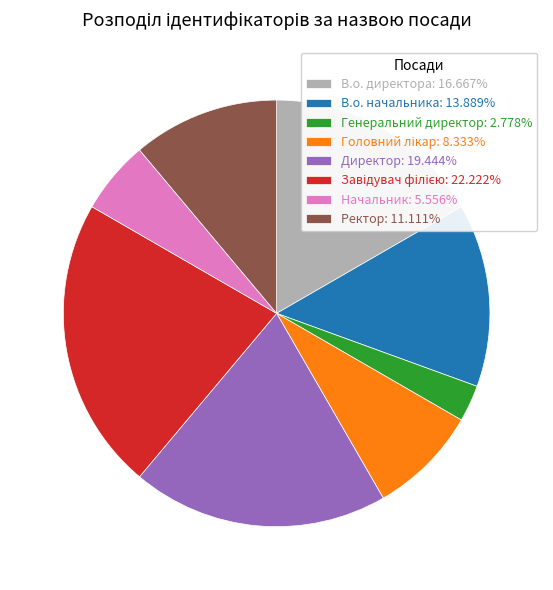

Is there a majority slice in this chart?

No